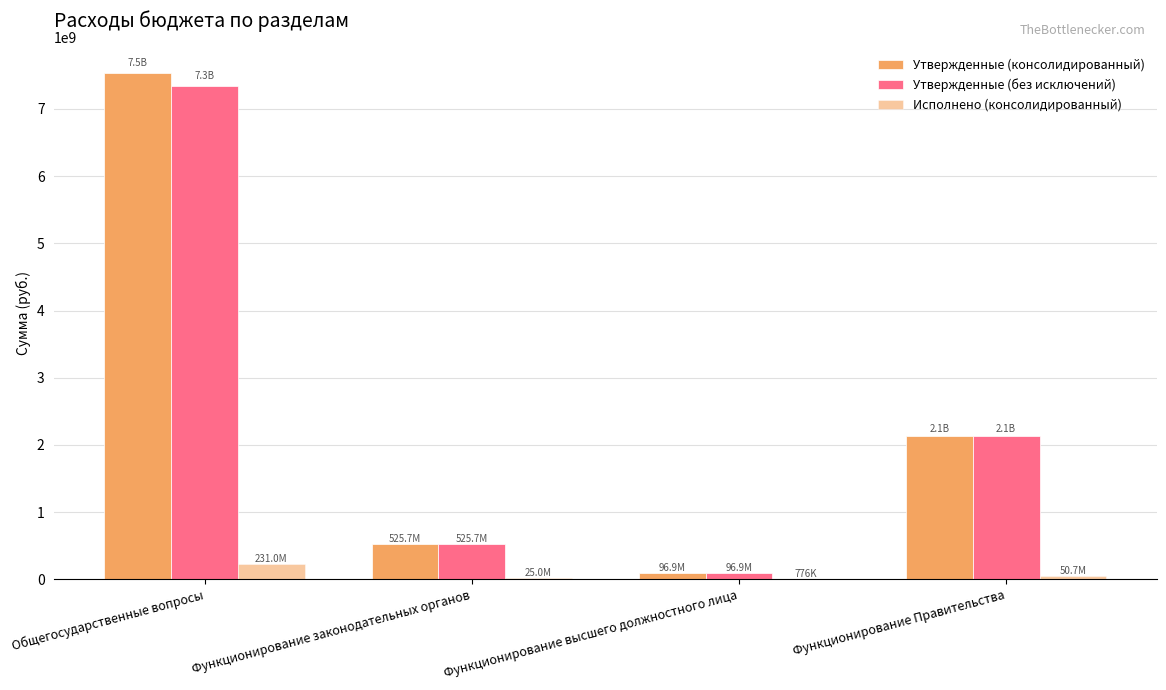

Which series has the largest total across all categories?

Утвержденные (консолидированный)